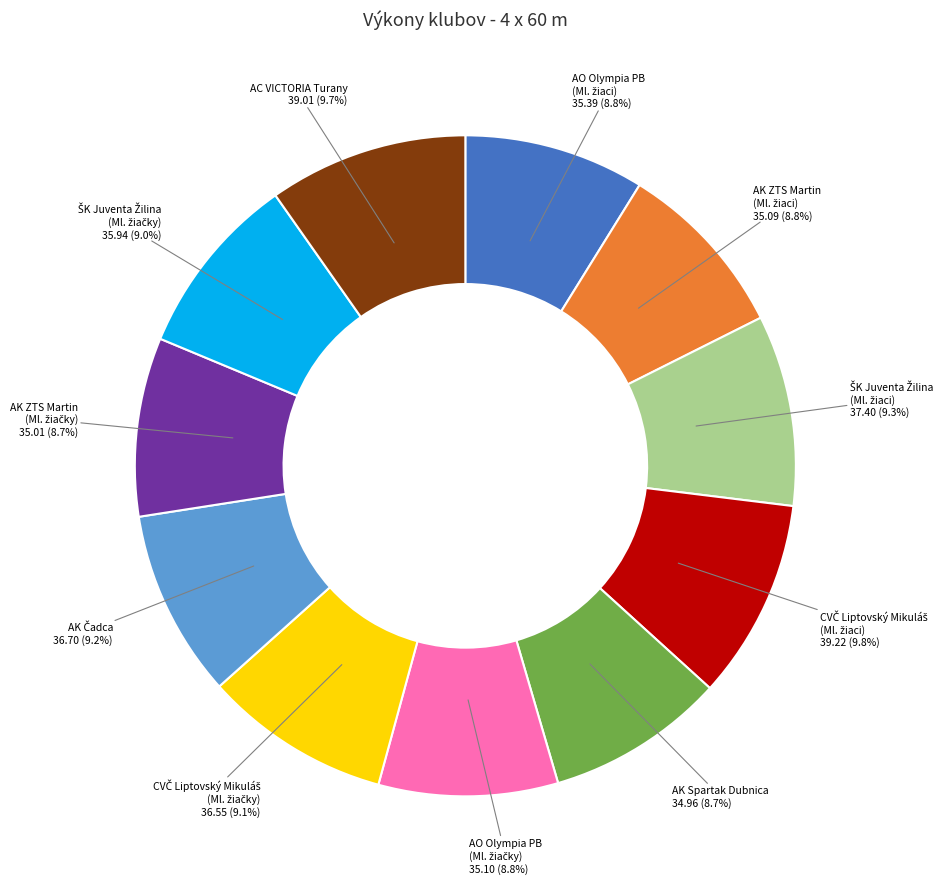

Count the number of slices in the pie.

11